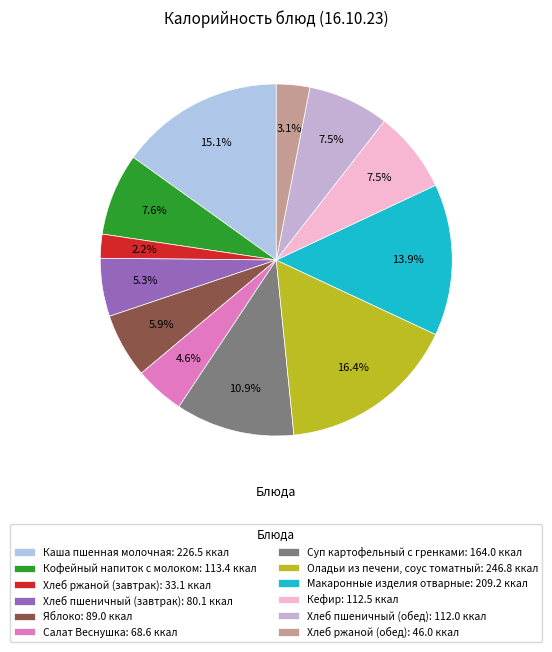

To the nearest percent, what is the difference between the Макаронные изделия отварные and Хлеб пшеничный (обед) slice percentages?

6%